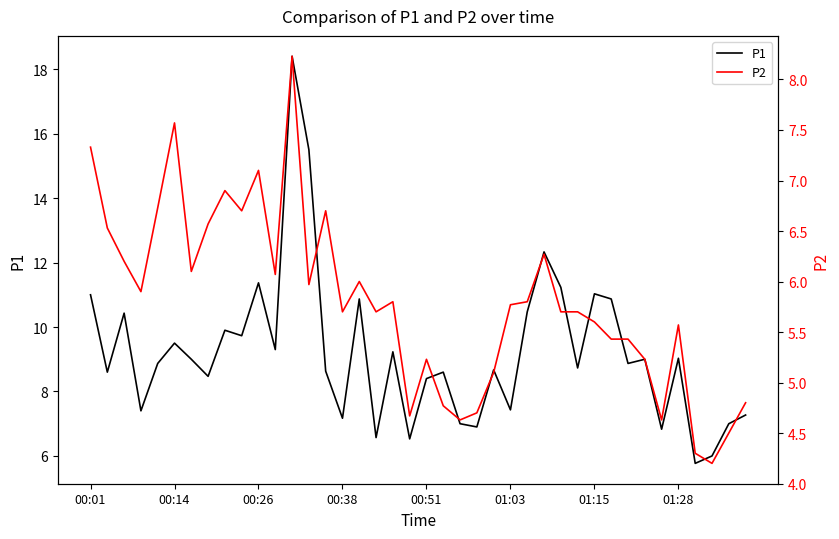

In P1, how many points are lower than both neighbors (excluding endpoints)?

14